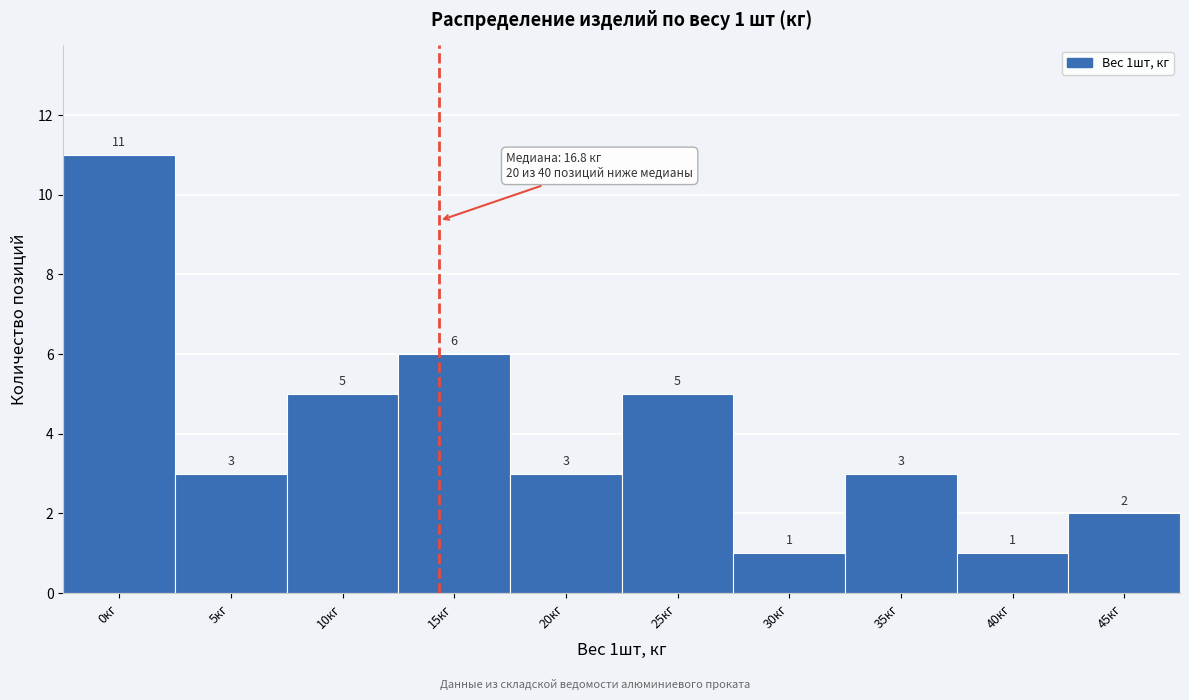

Reading right to left, transcribe all the data shown in this chart.

2	1	3	1	5	3	6	5	3	11